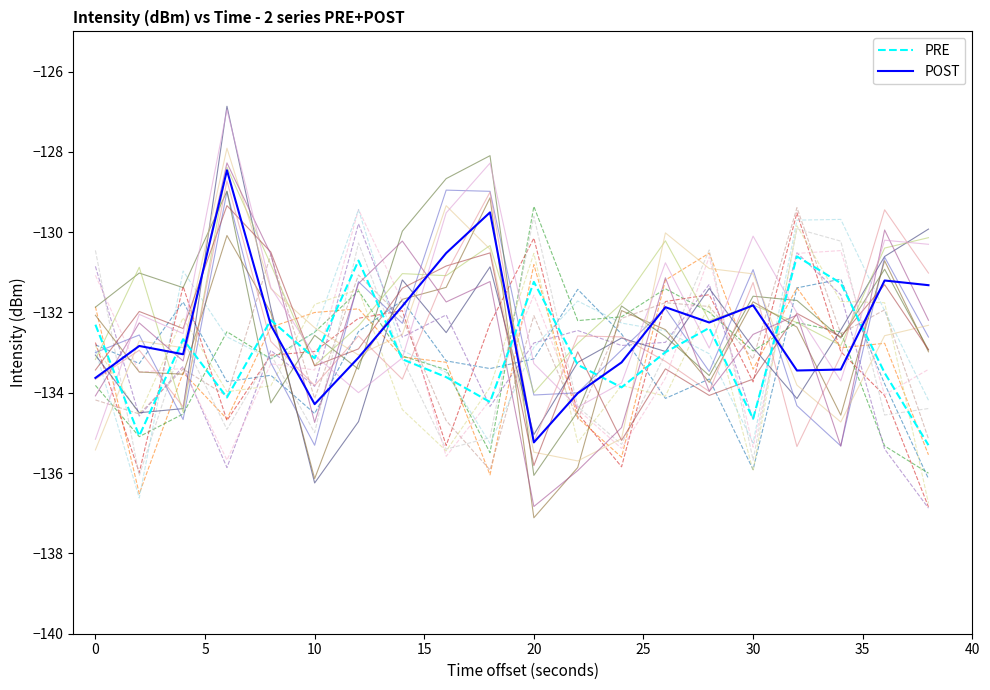

True or false: PRE has a value of -72.5 at 20.

False